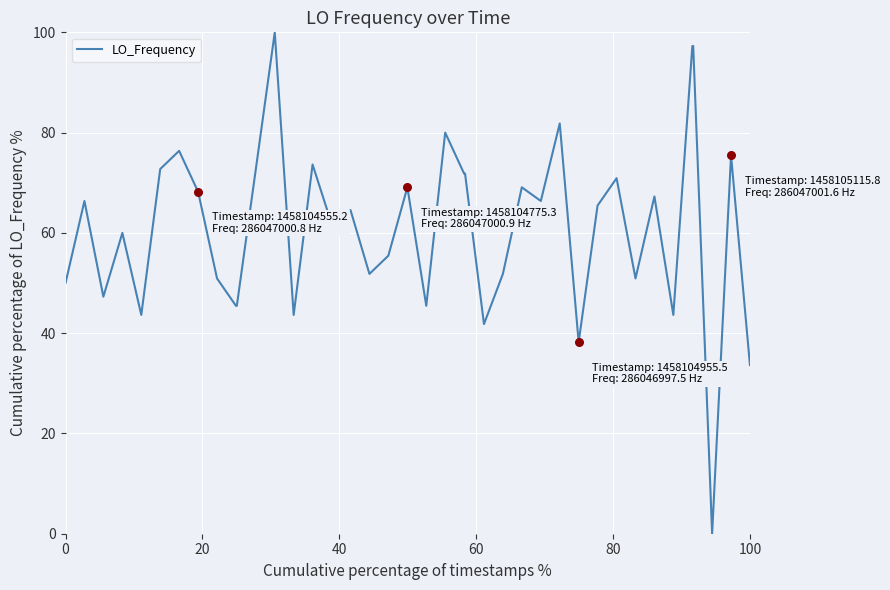

What is the greatest value displayed?

100.0